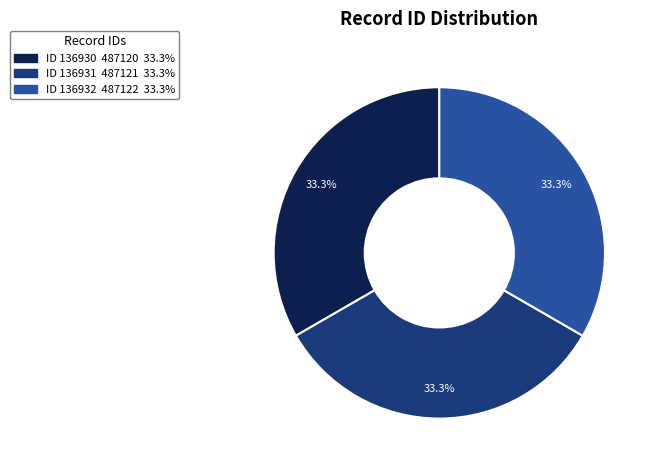

Does any single category account for the majority?

No